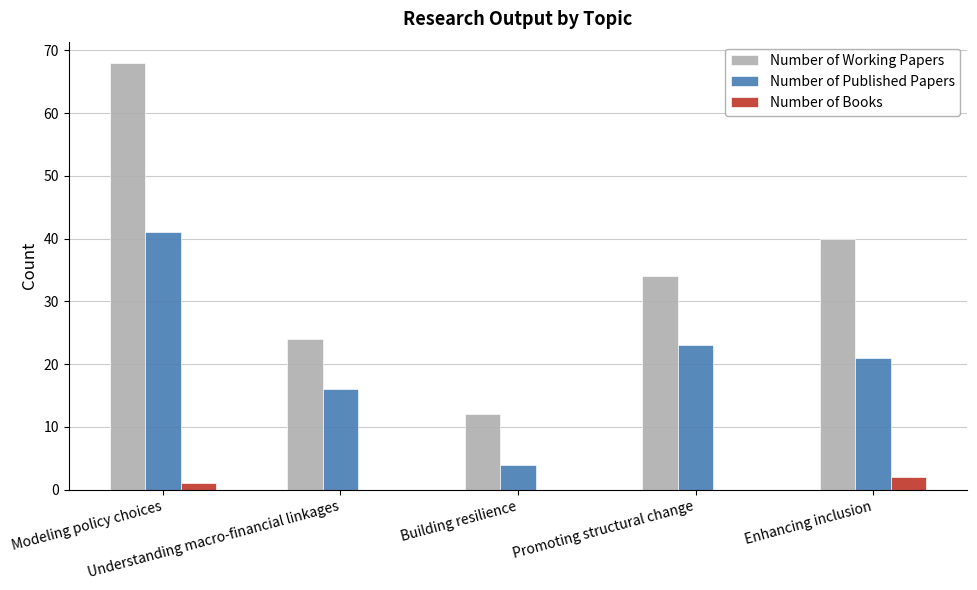

What is the sum of all Number of Books values?

3